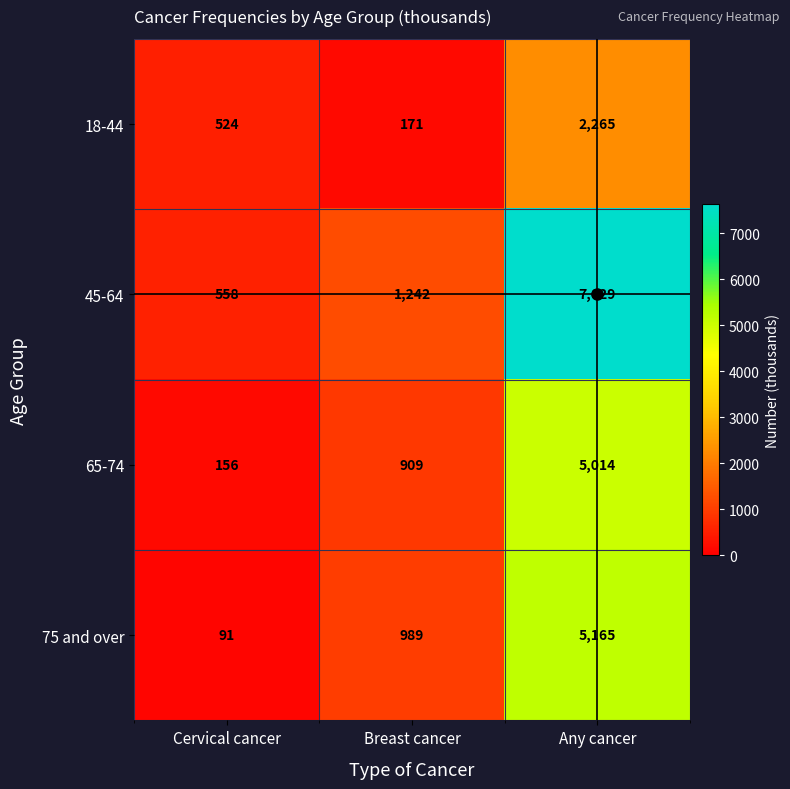

List the series in order of their peak value, highest first.

45-64, 75 and over, 65-74, 18-44